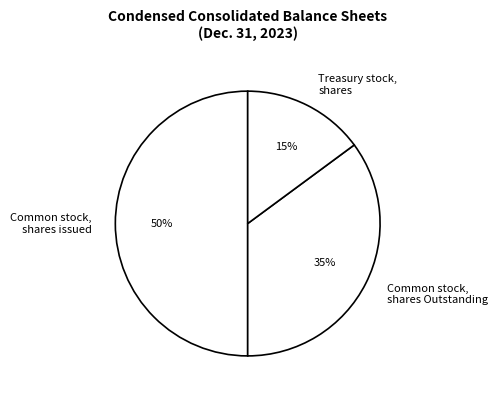

The Treasury stock, shares slice represents 15% of the pie. True or false?

True